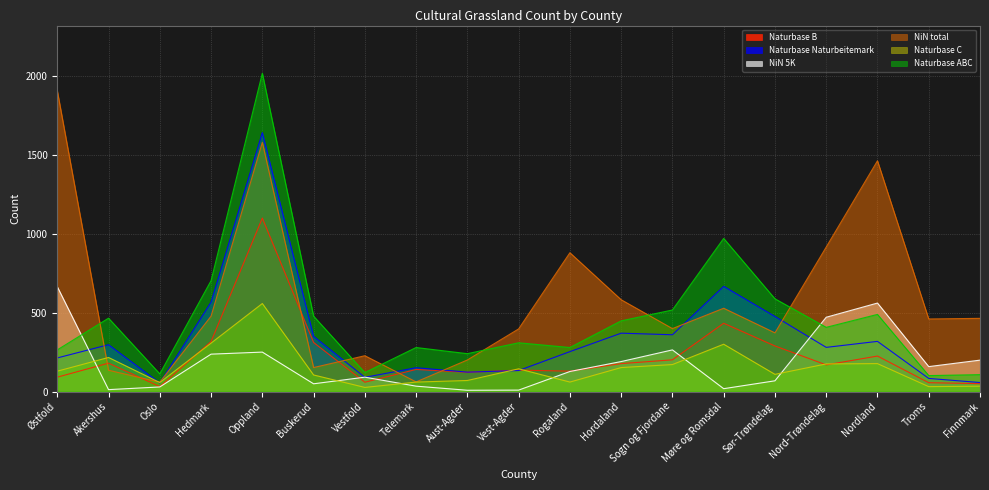

After their last crossing, which series has the higher values: Naturbase Naturbeitemark or NiN total?

NiN total